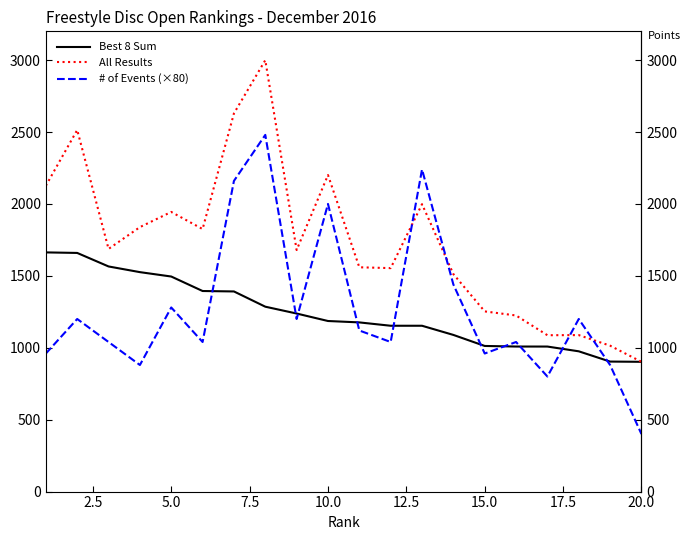

True or false: # of Events (×80) and All Results cross at least once.

True